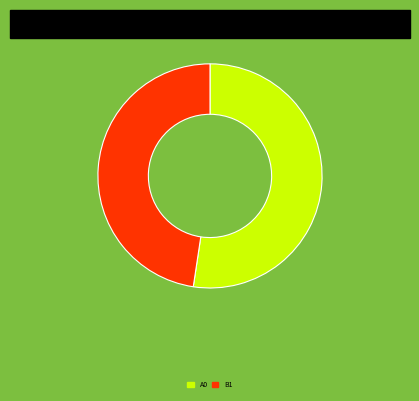

Between B1 and A0, which is larger?

A0